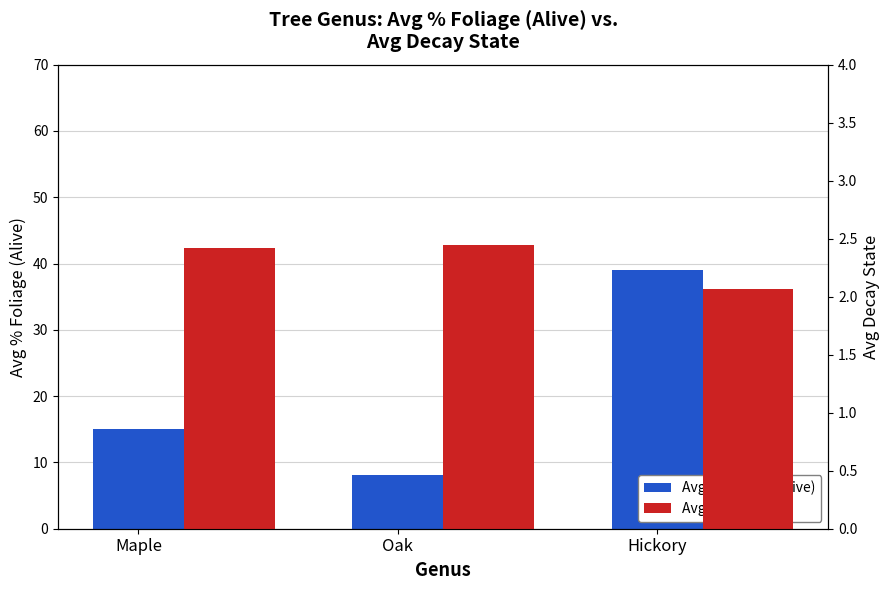

Are the bars horizontal?

No